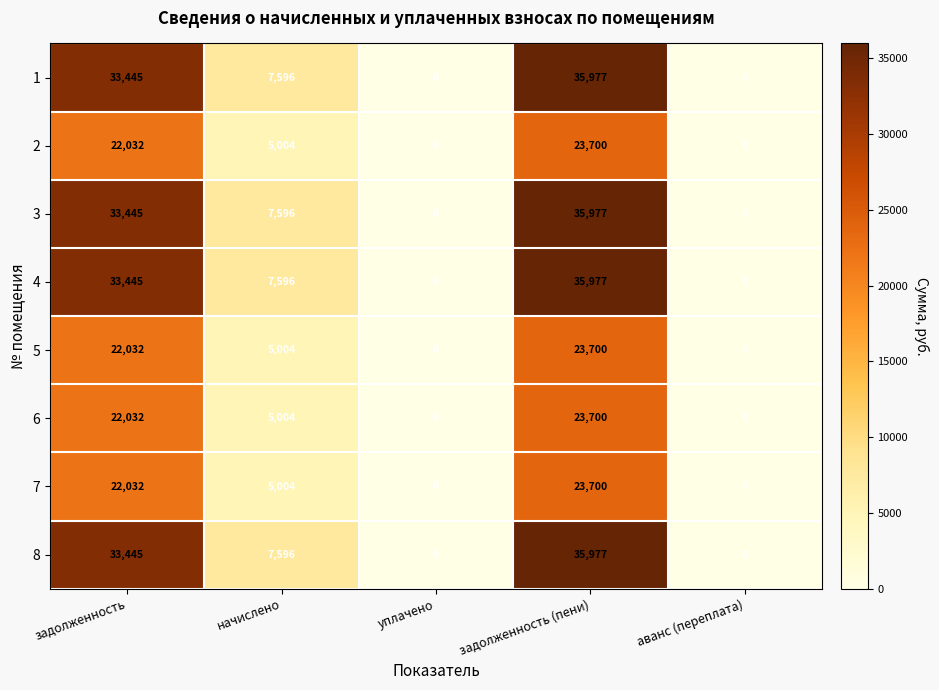

At which label is 5 closest to 11850?

начислено